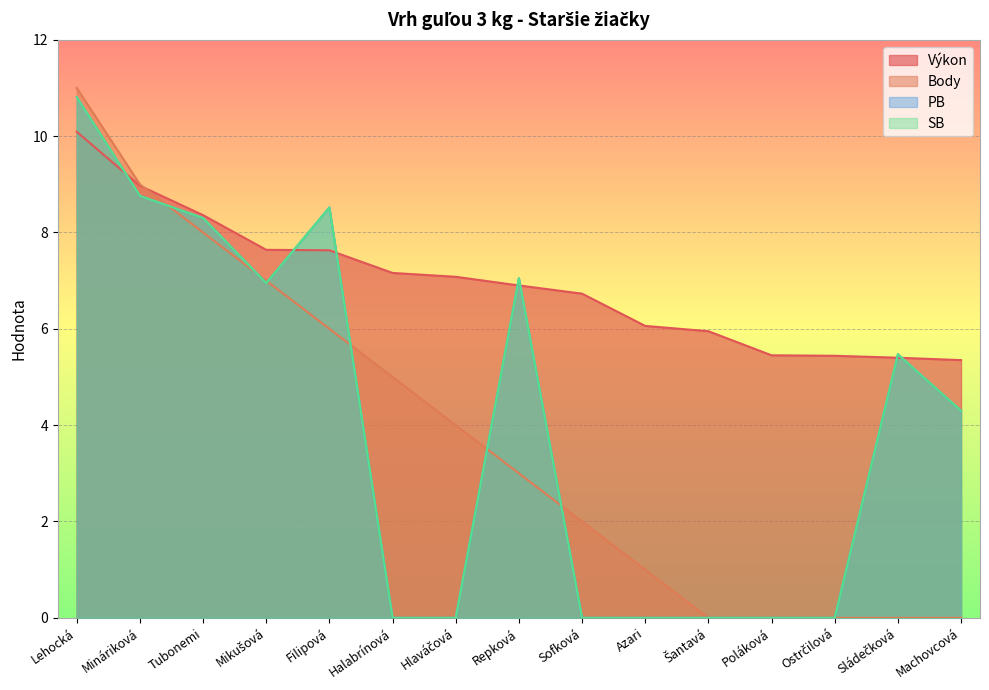

What is the sum of the Body values at Sofková and Halabrínová?

7.0